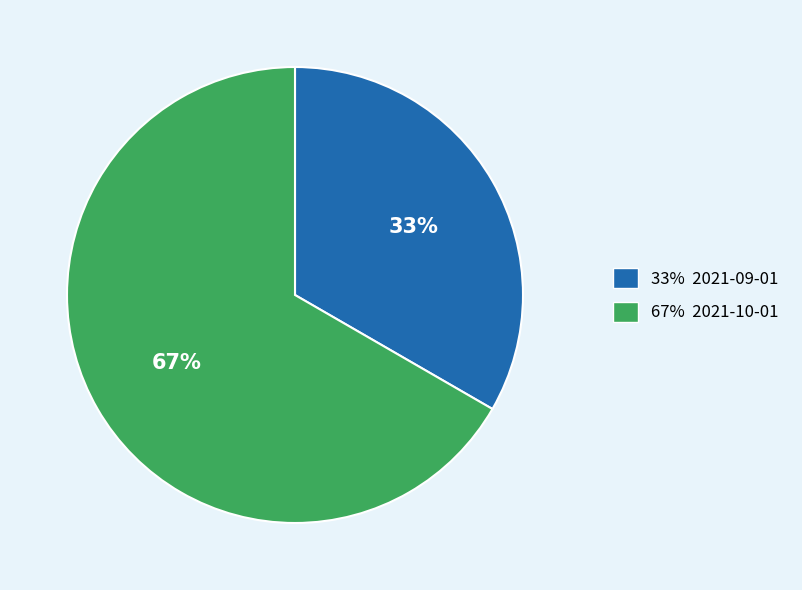

Is there any slice that represents more than half of the pie?

Yes